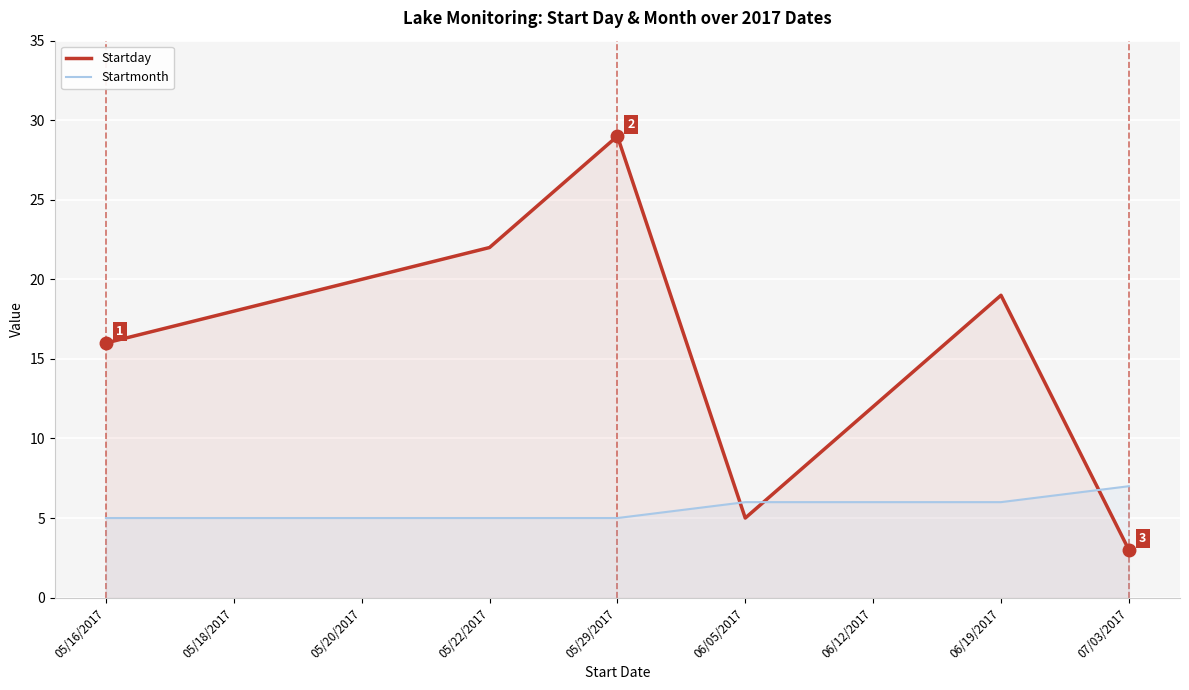

Which series has the largest total across all categories?

Startday